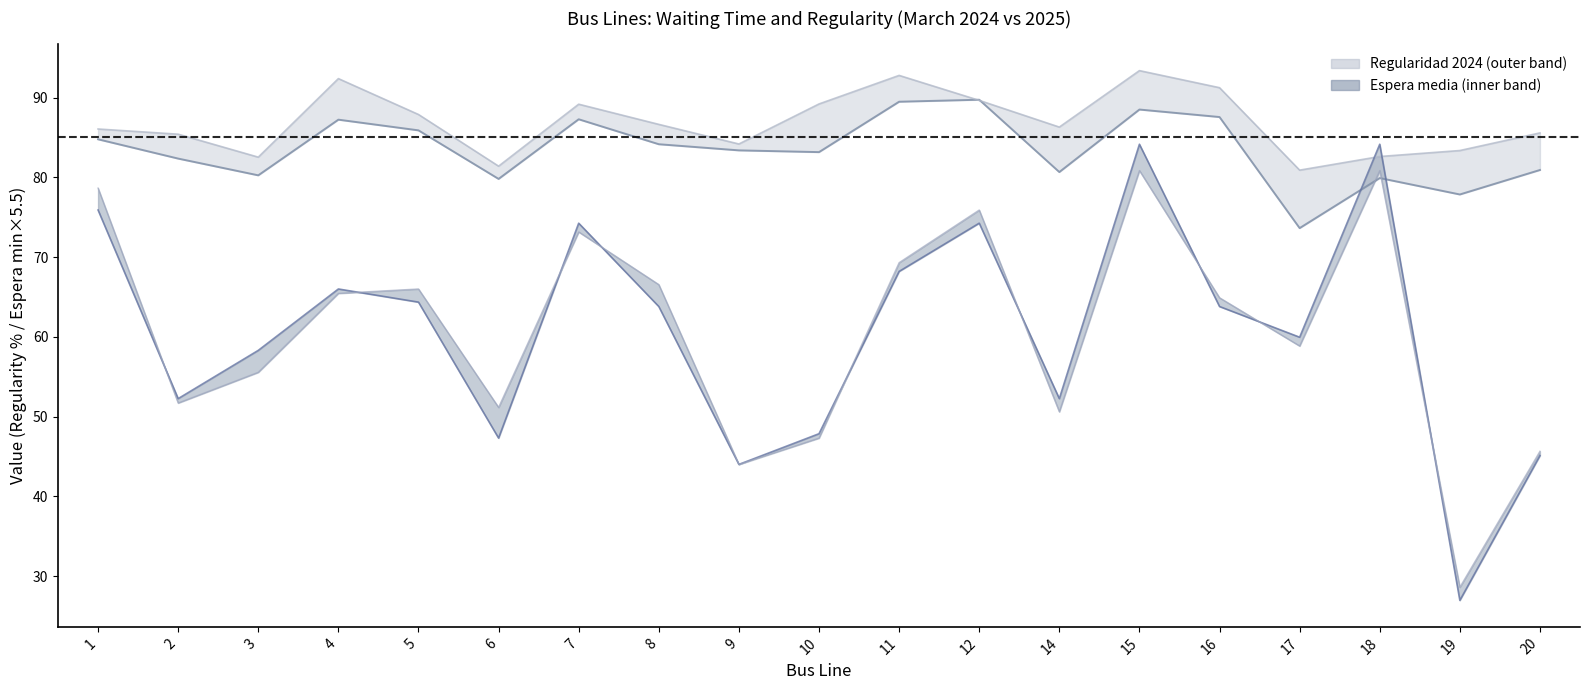

Is the value of Espera 2025 (scaled) at 2 greater than the value of Regularidad 2025 at 1?

No